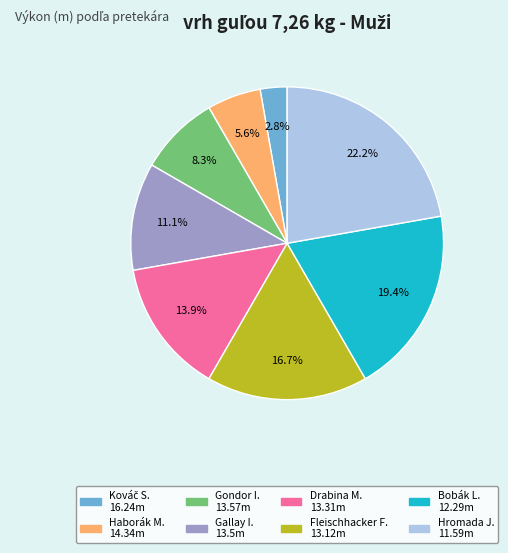

To the nearest percent, what is the difference between the largest and smallest slice percentages?

19%